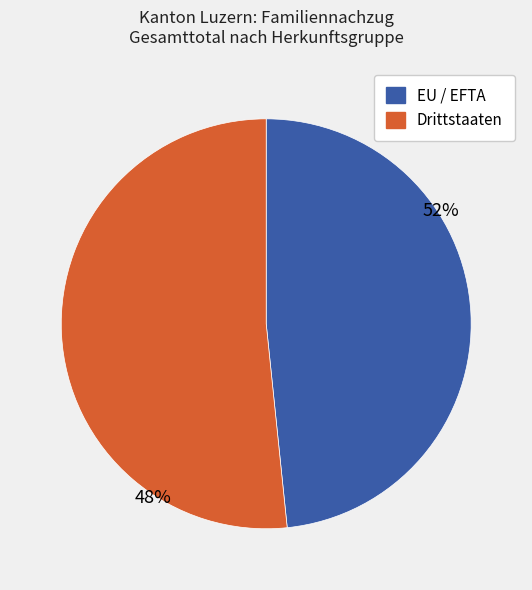

The Drittstaaten slice represents 52% of the pie. True or false?

True